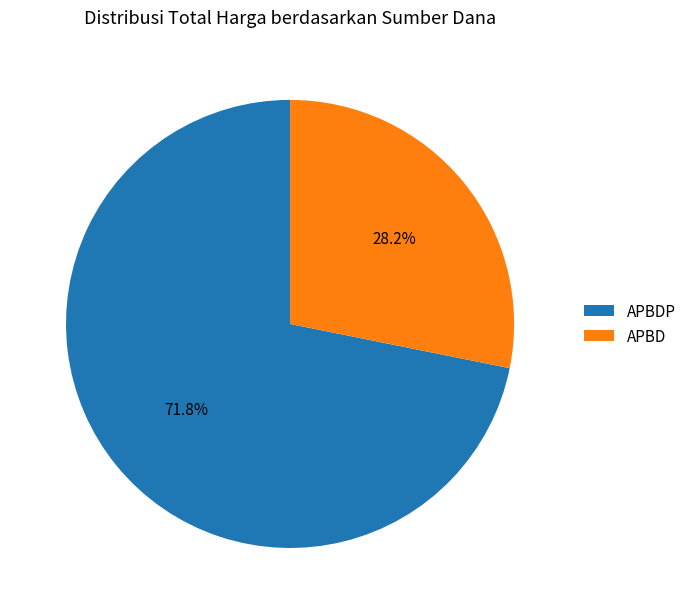

Is there any slice that represents more than half of the pie?

Yes